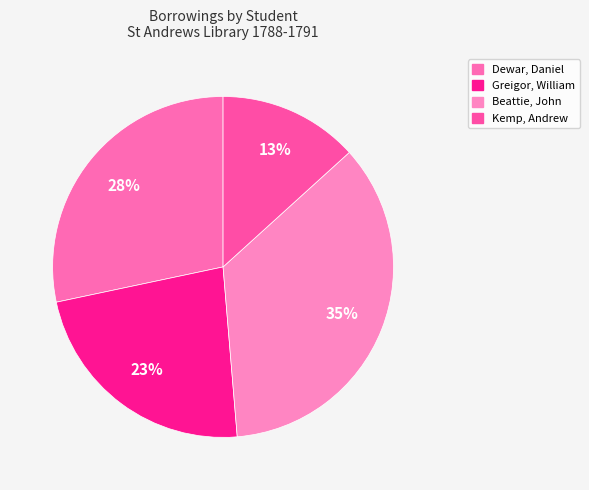

Rank the categories by value from lowest to highest.

Kemp, Andrew, Greigor, William, Dewar, Daniel, Beattie, John